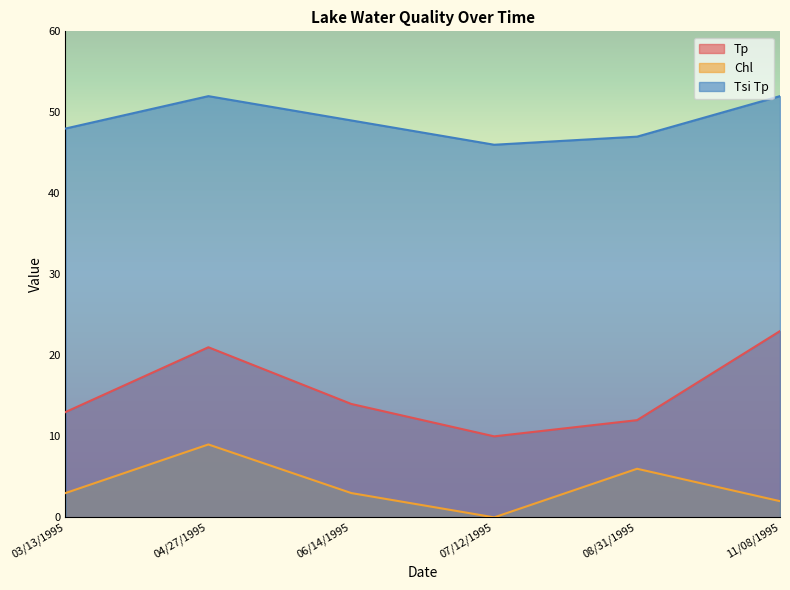

What is the label of the 3rd point from the right?

07/12/1995